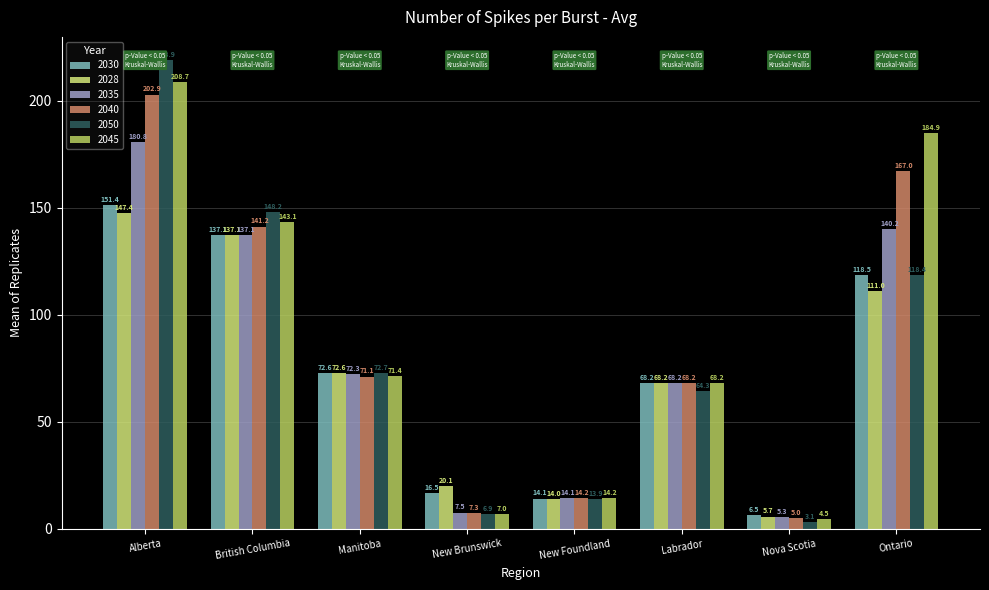

What is the difference between the maximum and minimum values in the 2050 series?

215.8